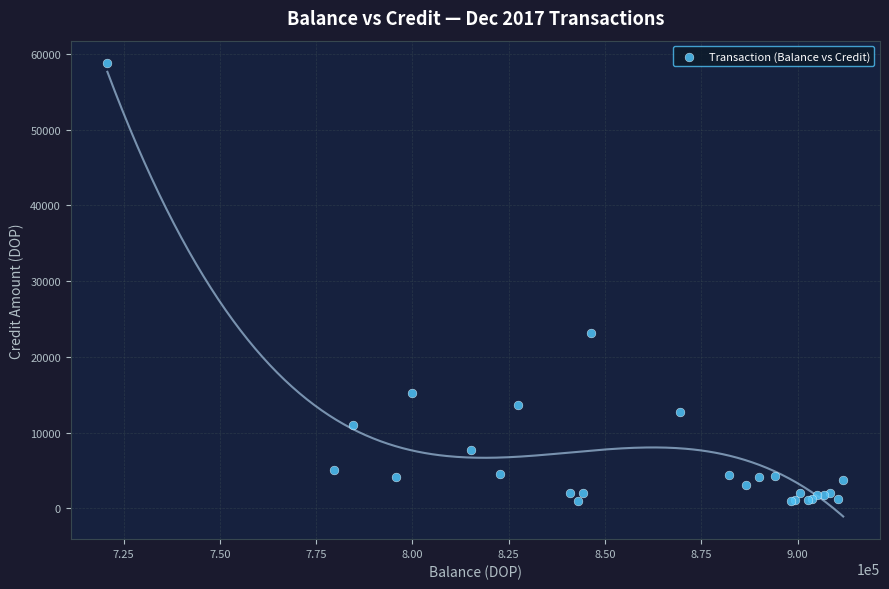

What Y value in the scatter plot is closest to 29905?

23190